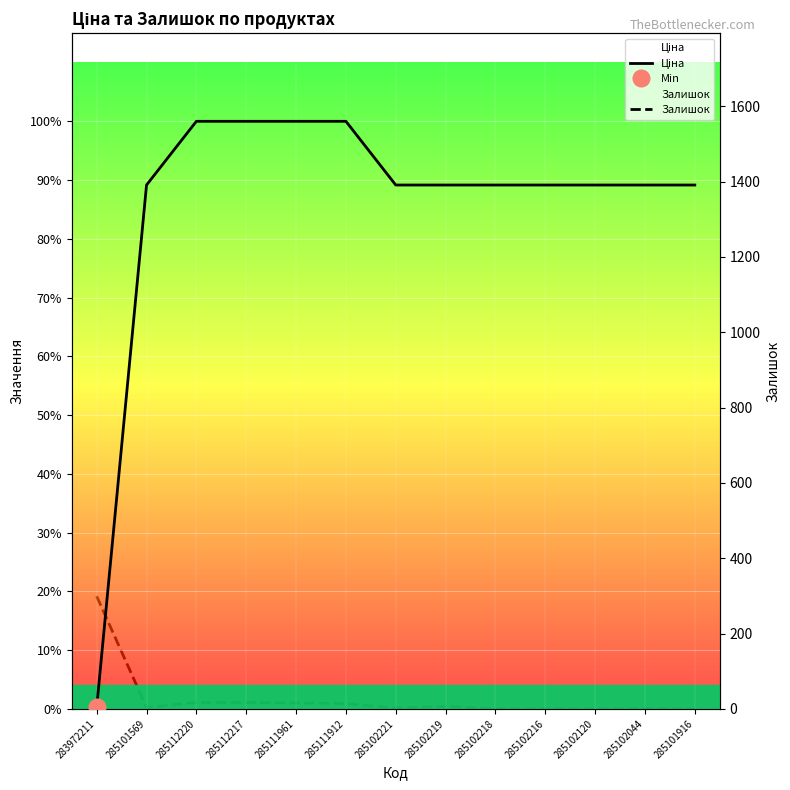

Rank the series by their average value, from lowest to highest.

Залишок, Ціна